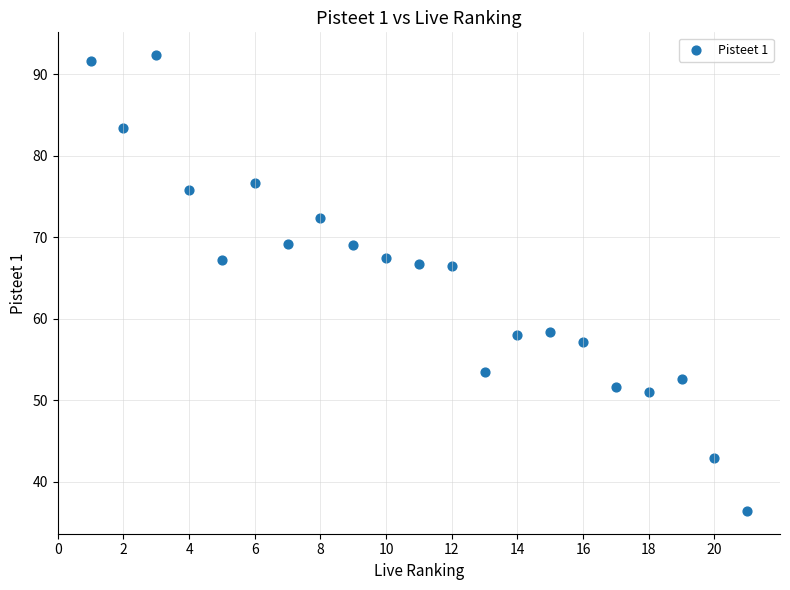

What is the range of Y values (max minus min)?

55.9